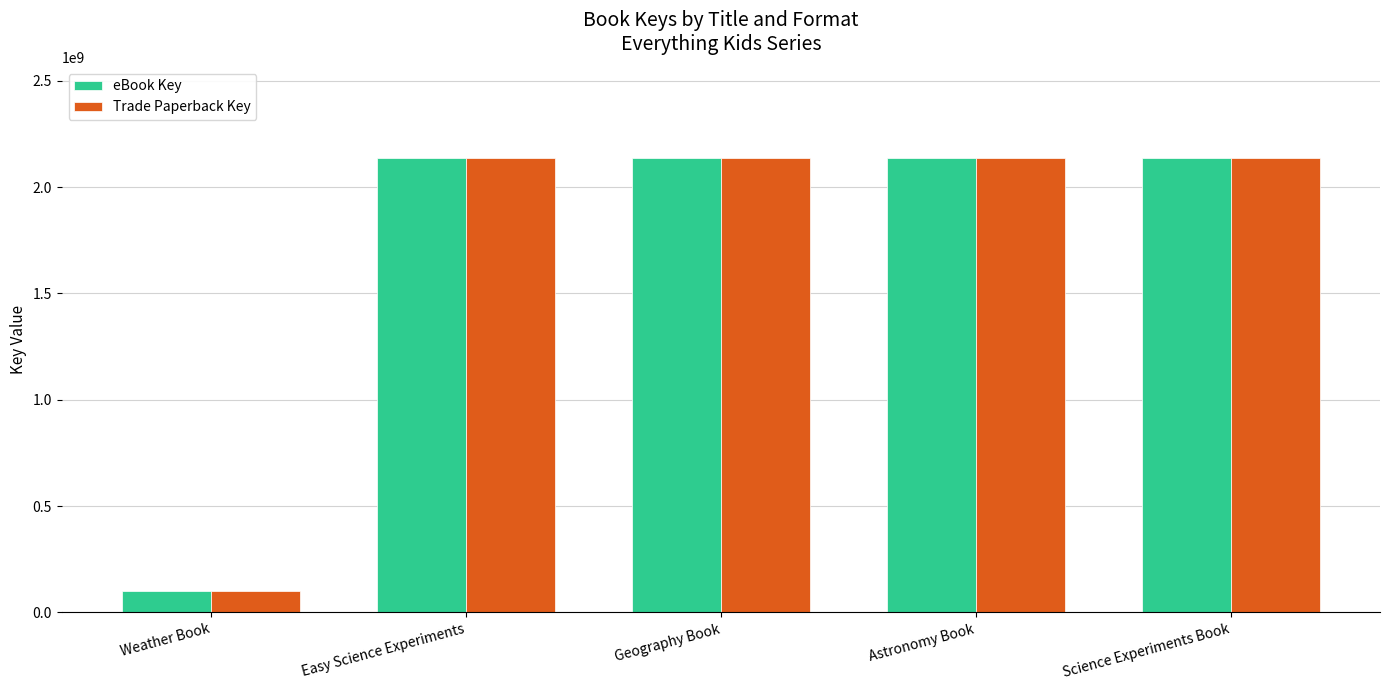

True or false: Trade Paperback Key has a value of 3186922317 at Astronomy Book.

False